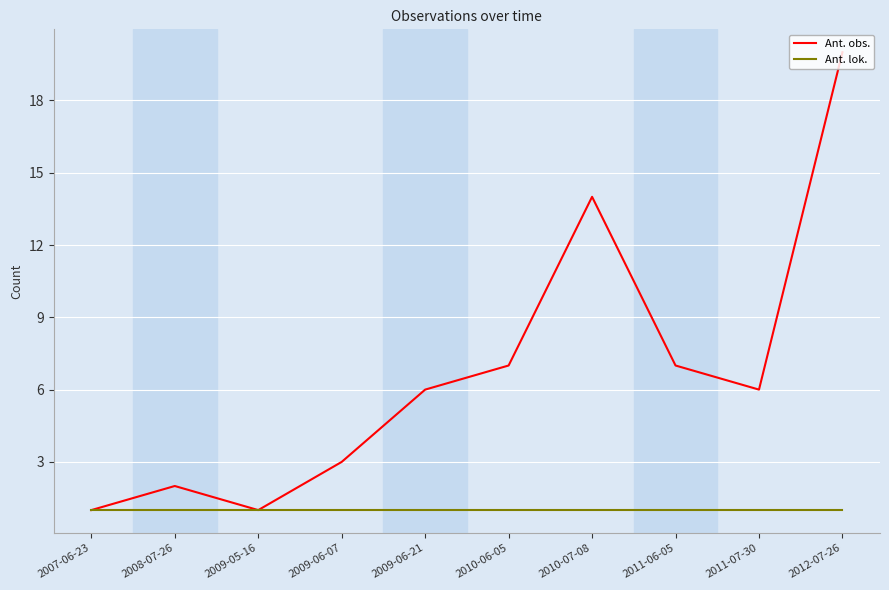

At which category is the sum across all series the highest?

2012-07-26